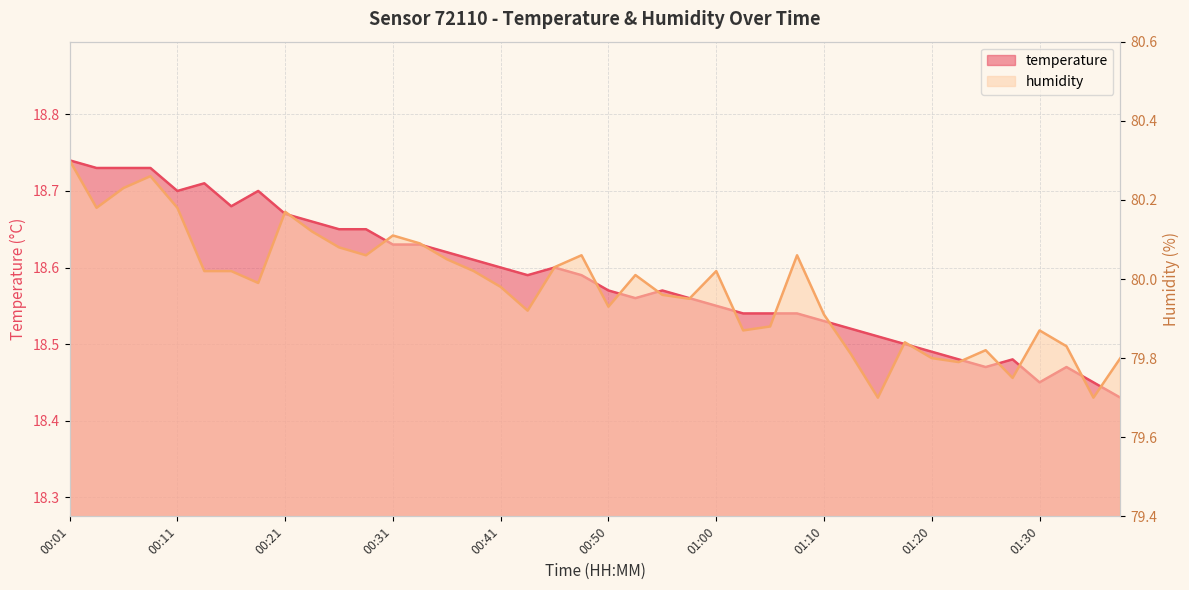

What is the label of the 38th point from the right?

00:06